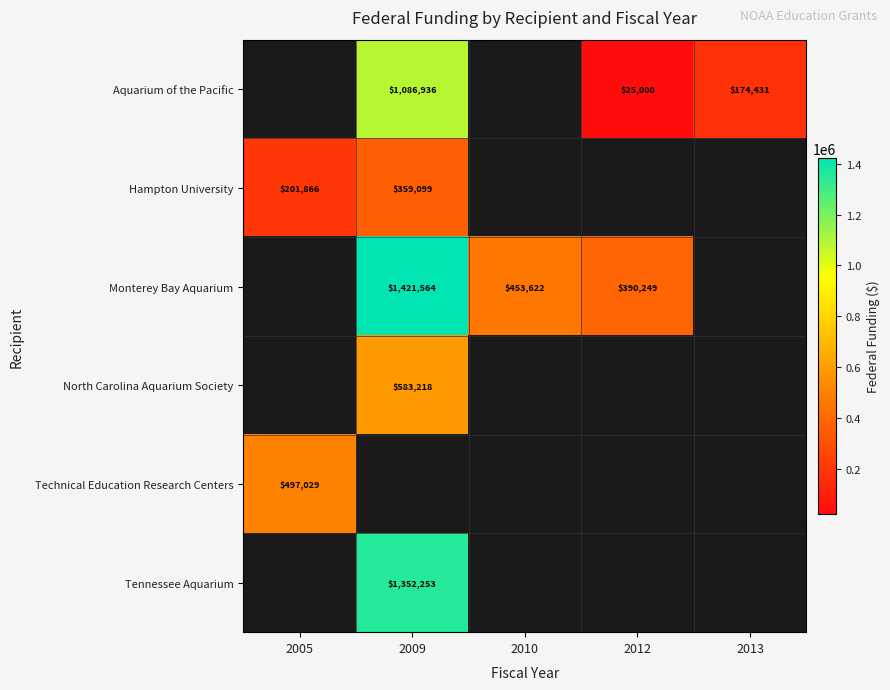

What is the spread (max minus min) of values at 2009?

1062465.0